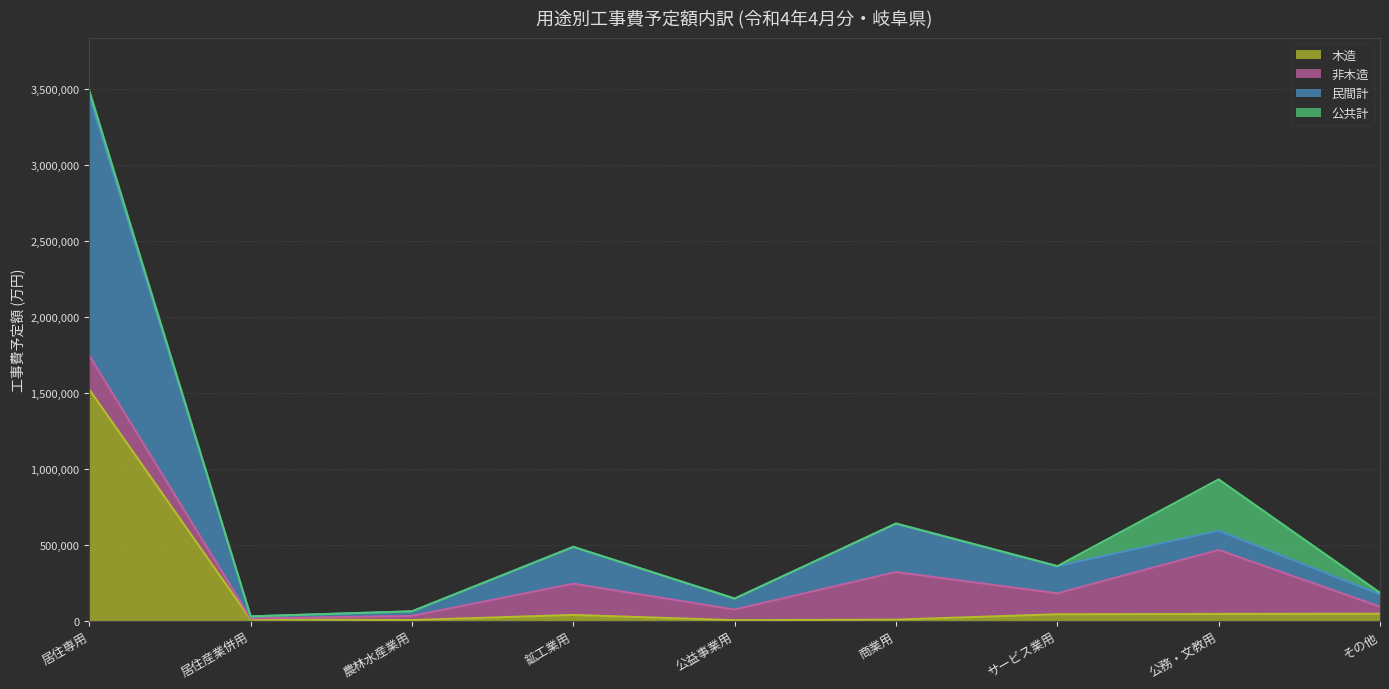

What is the difference between the maximum and second lowest values in the 民間計 series?

3392230